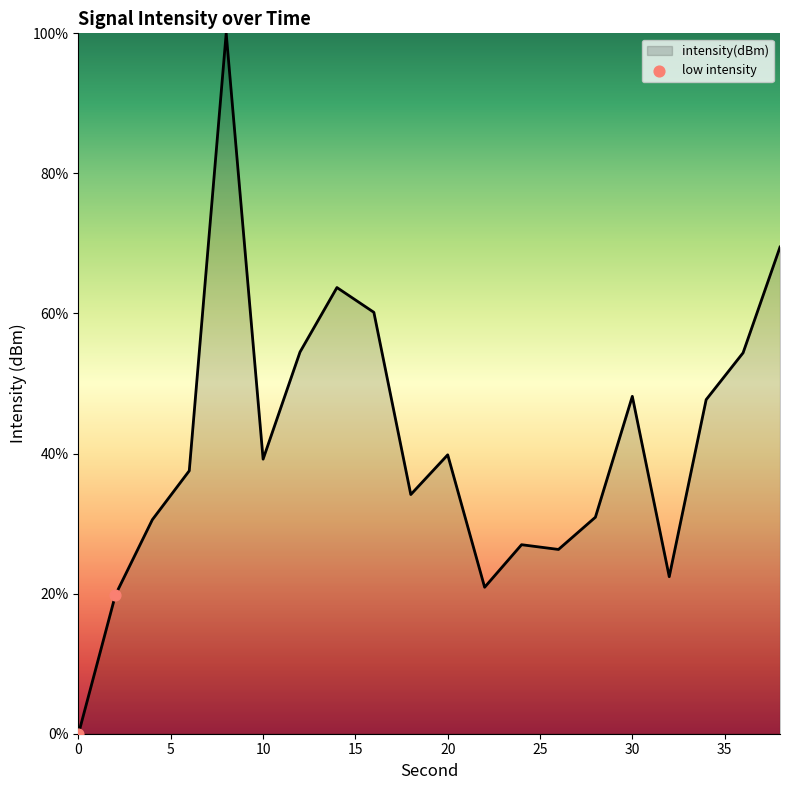

What is the difference between the maximum and minimum values?

100.0